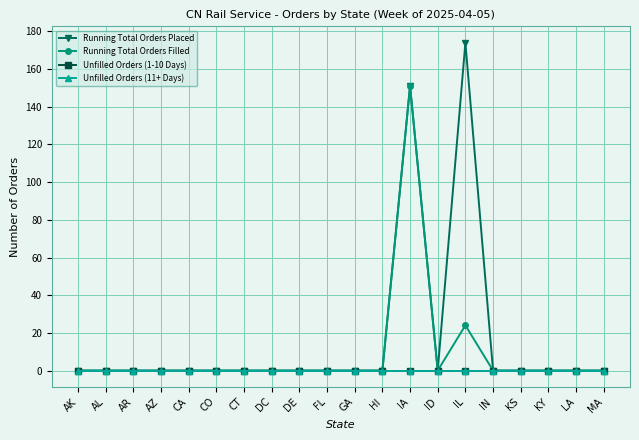

Which series changed the most between DE and KS?

Running Total Orders Placed